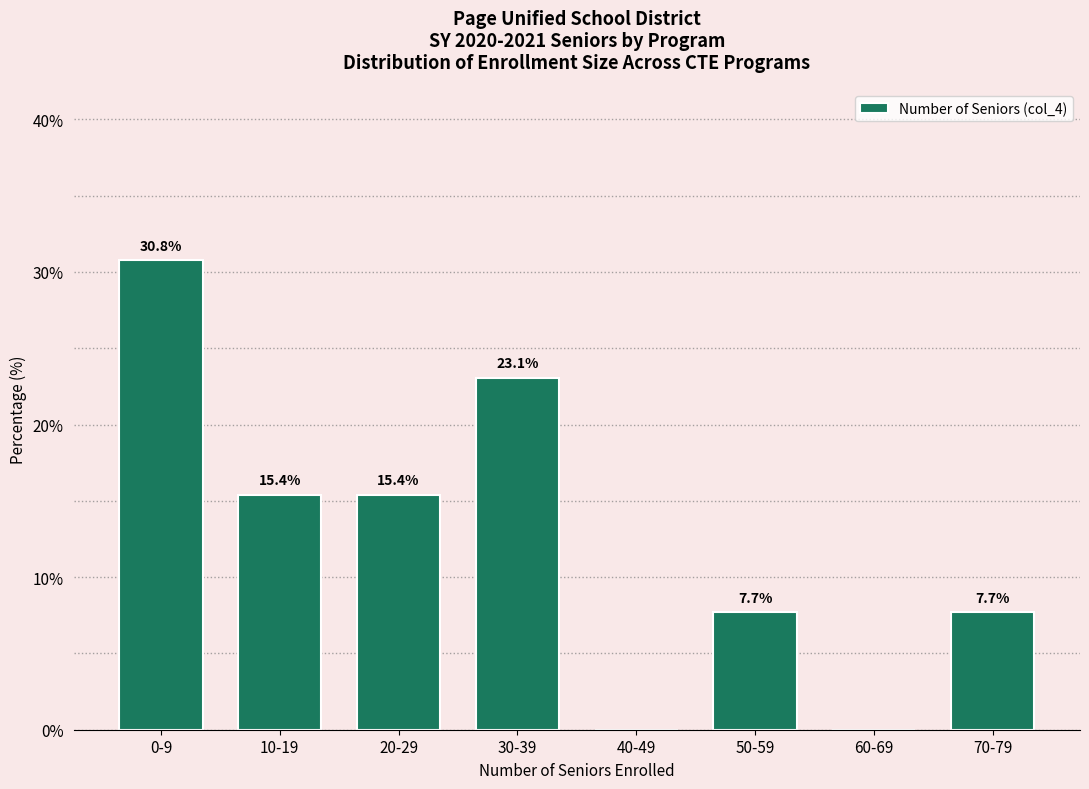

Reading right to left, extract all data points from this chart.

70-79=7.7	60-69=0.0	50-59=7.7	40-49=0.0	30-39=23.1	20-29=15.4	10-19=15.4	0-9=30.8